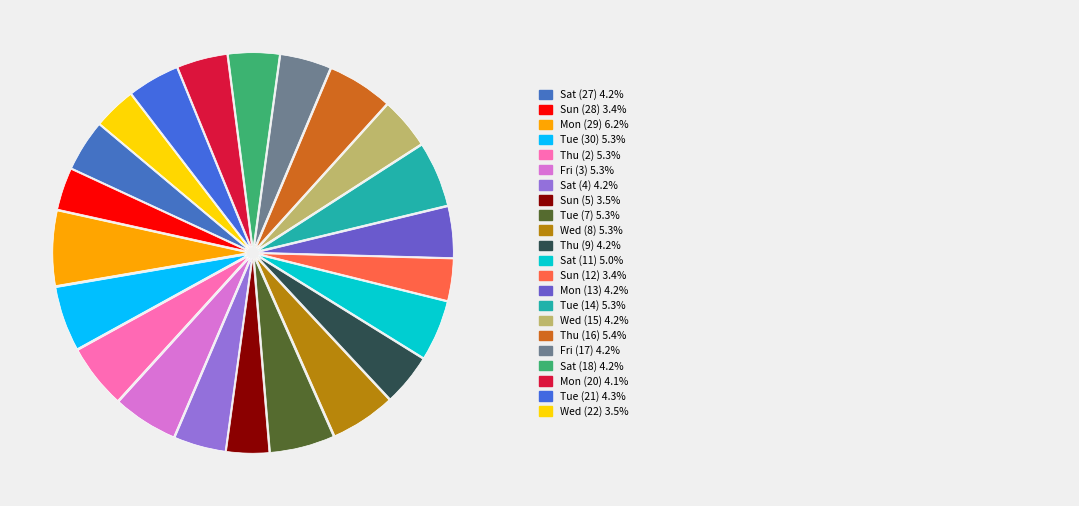

Rank the categories by value from highest to lowest.

Mon (29), Thu (16), Tue (14), Fri (3), Wed (8), Tue (7), Tue (30), Thu (2), Sat (11), Tue (21), Sat (4), Thu (9), Sat (27), Mon (13), Wed (15), Sat (18), Fri (17), Mon (20), Sun (5), Wed (22), Sun (28), Sun (12)